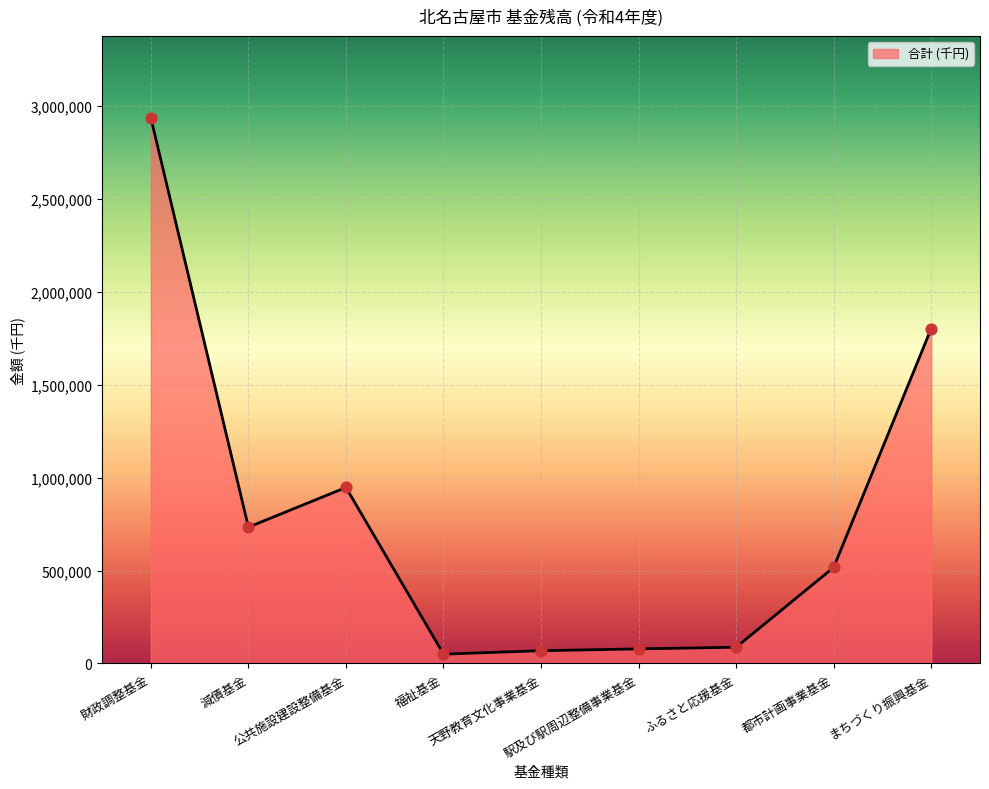

What is the change in value from 公共施設建設整備基金 to 駅及び駅周辺整備事業基金?

-868520